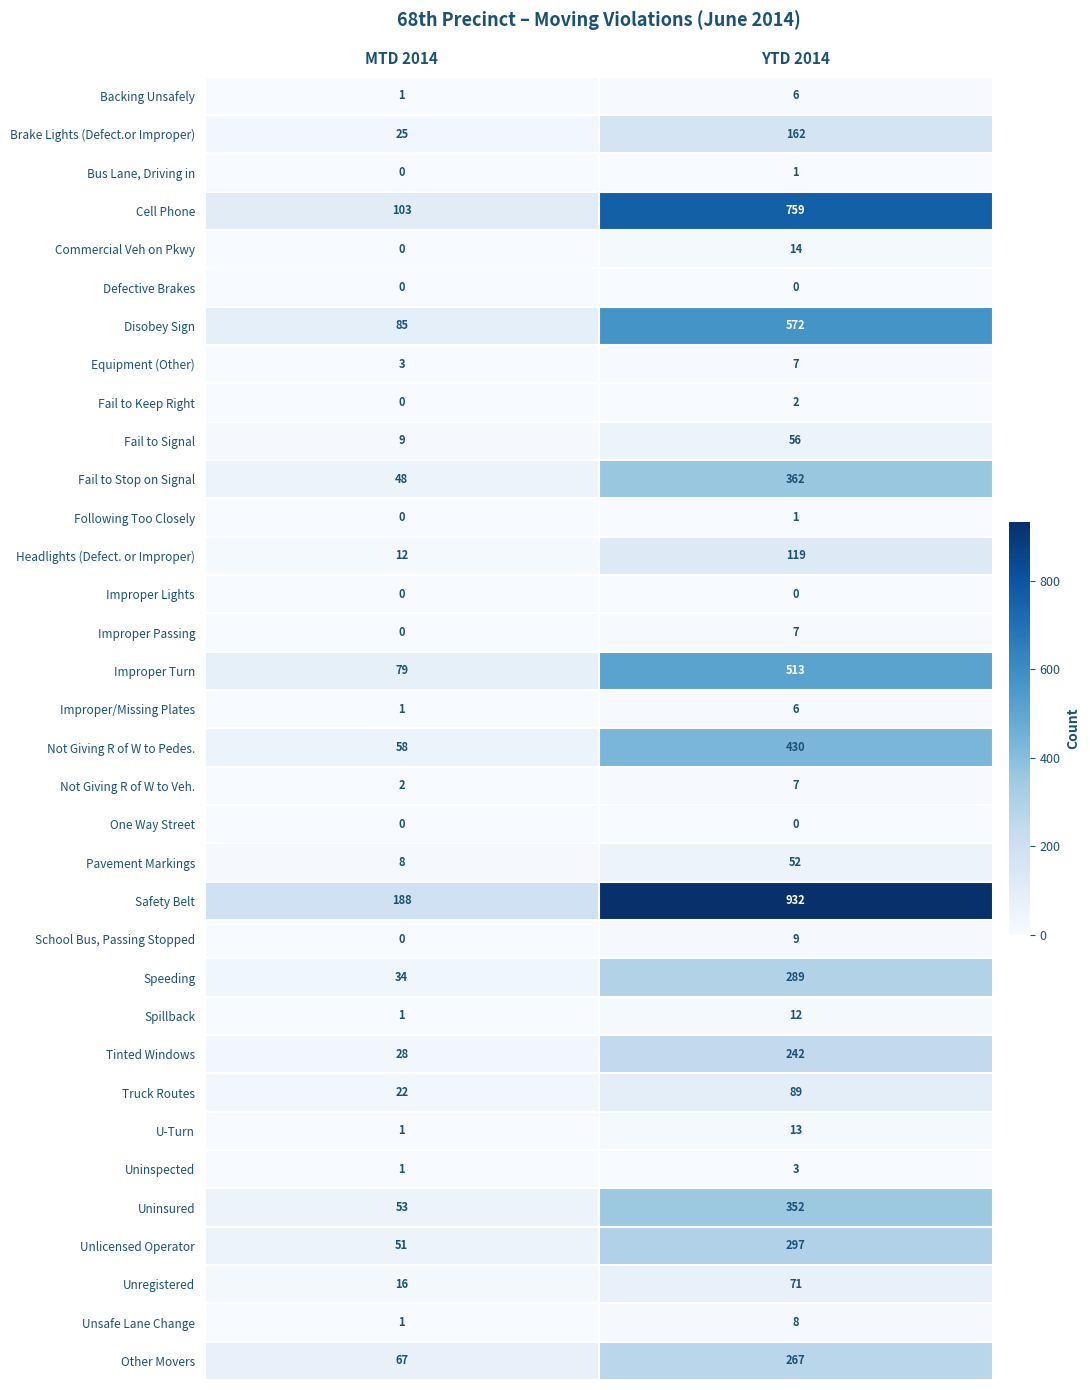

Is it true that Improper Turn equals 79 at MTD 2014?

True